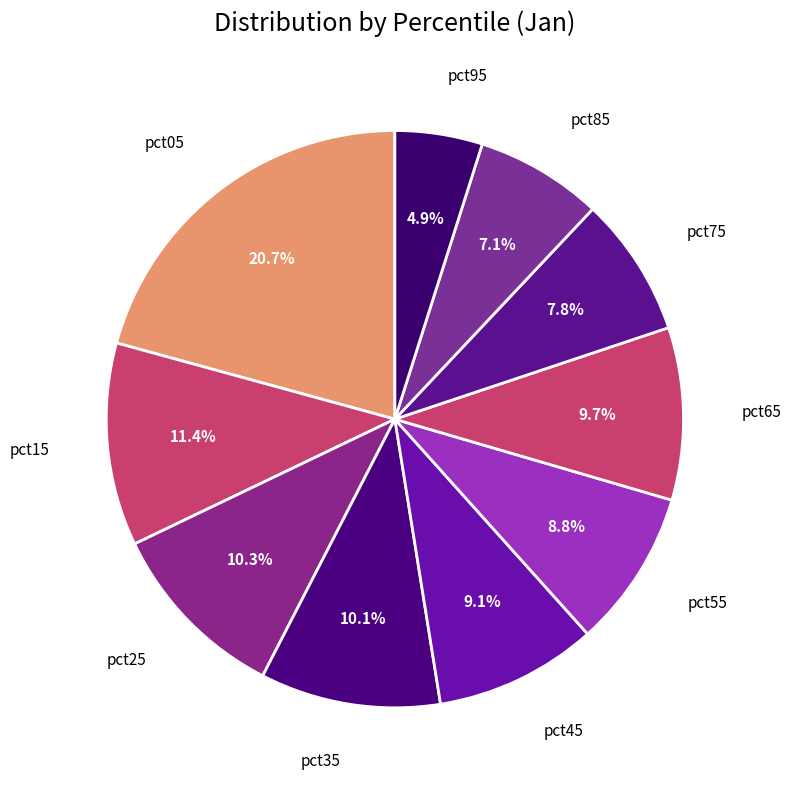

What is the largest slice in the pie chart?

pct05